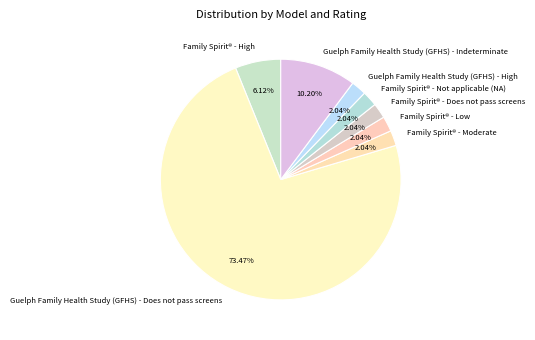

What percentage is the Family Spirit® - Moderate slice, to the nearest percent?

2%